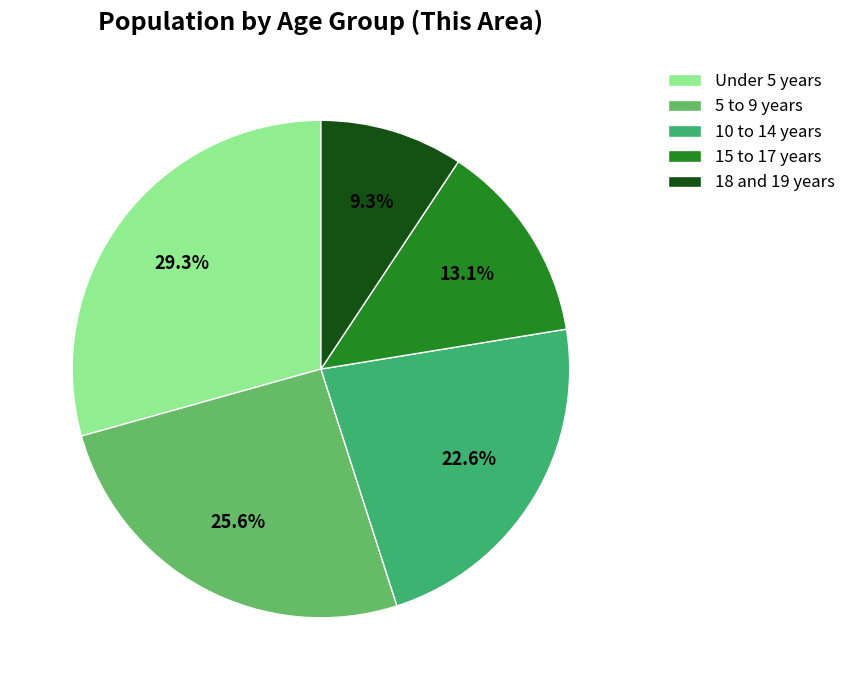

How much of the chart is everything except 5 to 9 years?

74.4%